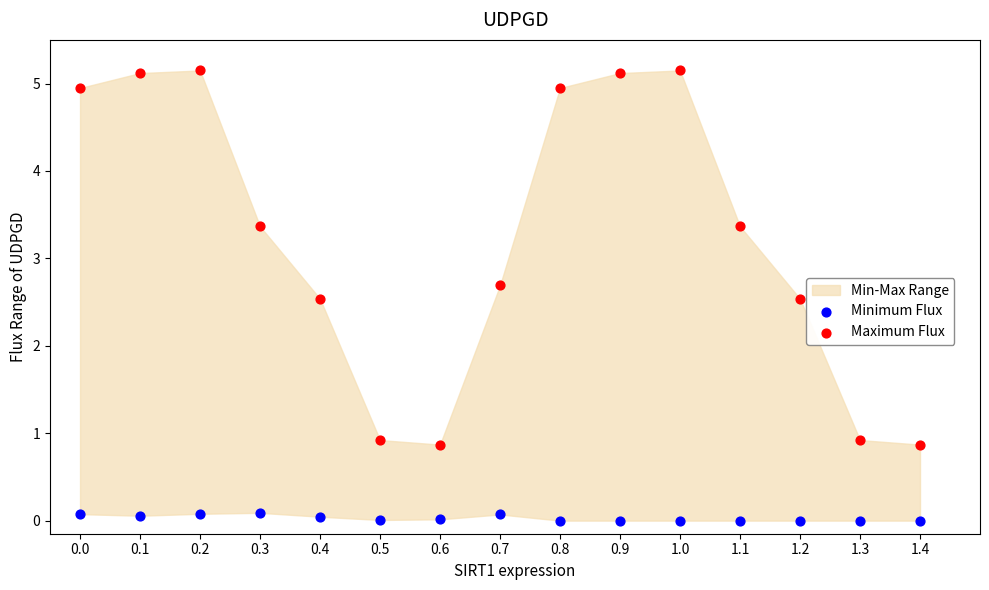

In the Maximum Flux series, what Y value is closest to 3?

2.7